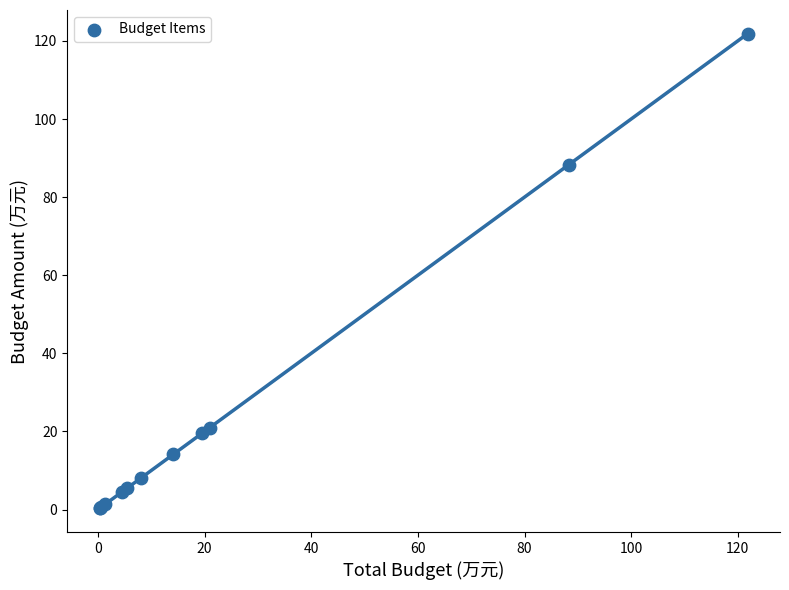

What Y value in the scatter plot is closest to 61?

88.3